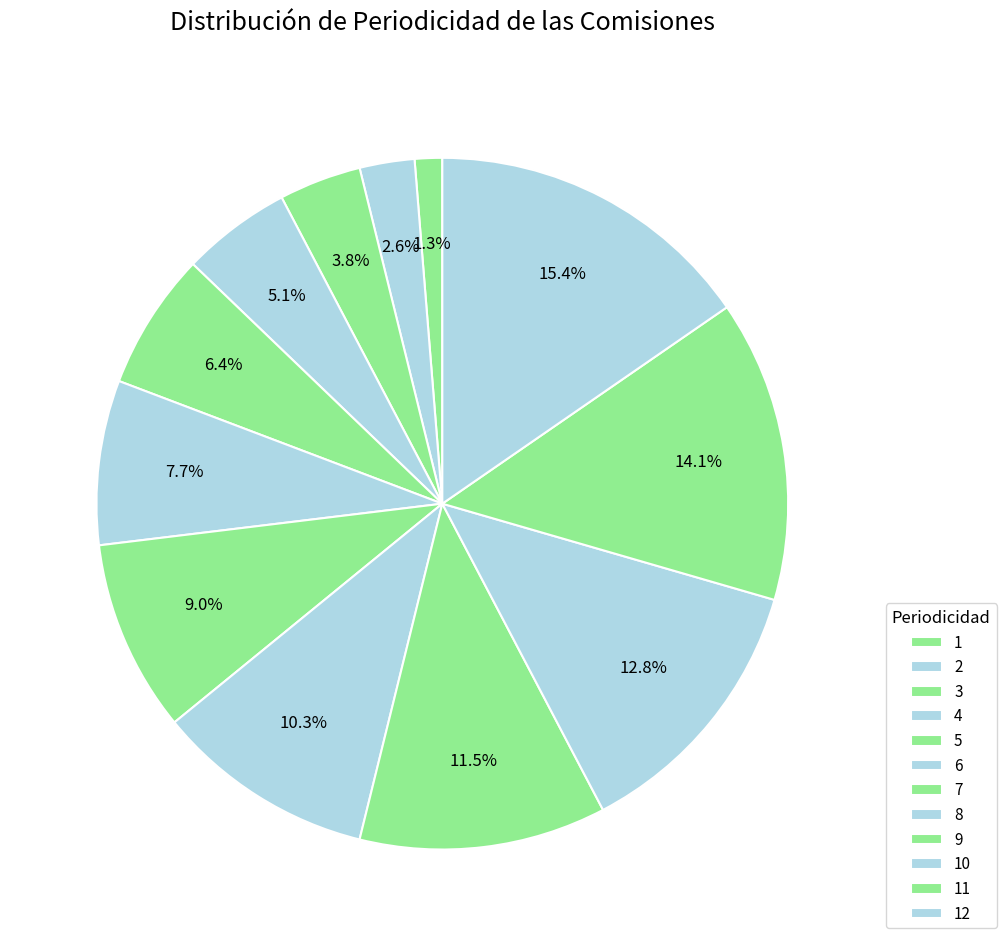

To the nearest percent, what is the average slice percentage?

8%